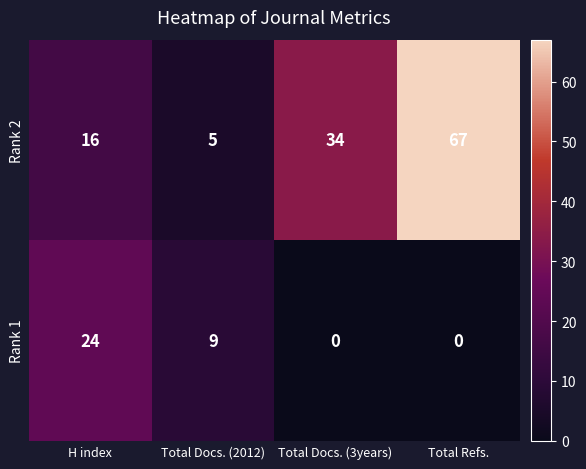

Reading left to right, transcribe all the data shown in this chart.

Rank 2: H index=16	Total Docs. (2012)=5	Total Docs. (3years)=34	Total Refs.=67
Rank 1: H index=24	Total Docs. (2012)=9	Total Docs. (3years)=0	Total Refs.=0